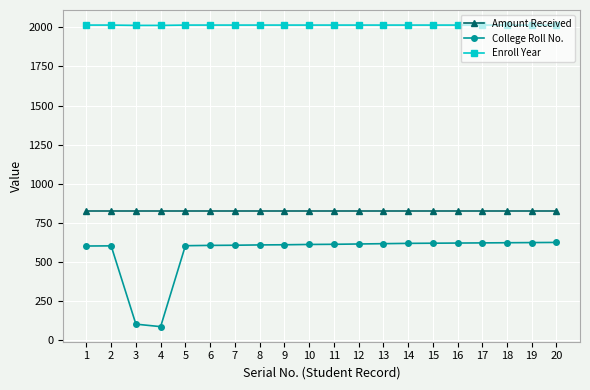

Rank the series by their maximum value, from highest to lowest.

Enroll Year, Amount Received, College Roll No.